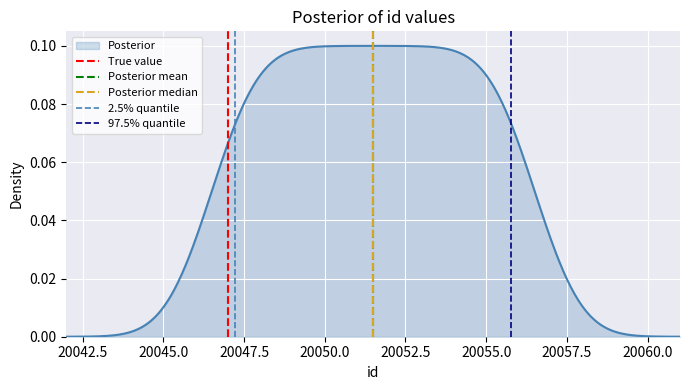

True or false: Posterior median has a value of 2 at 20042.5.

False